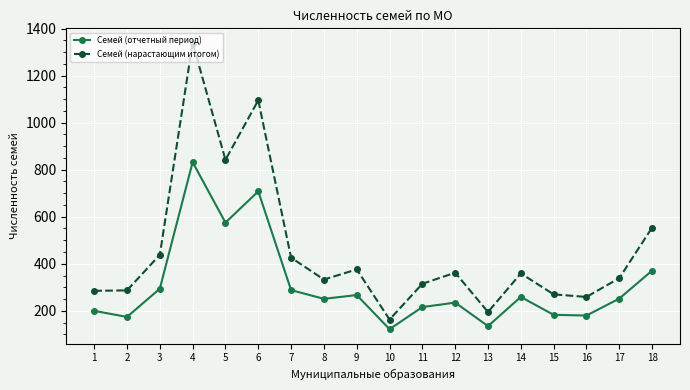

The Семей (отчетный период) series shows 200 at 1. True or false?

True